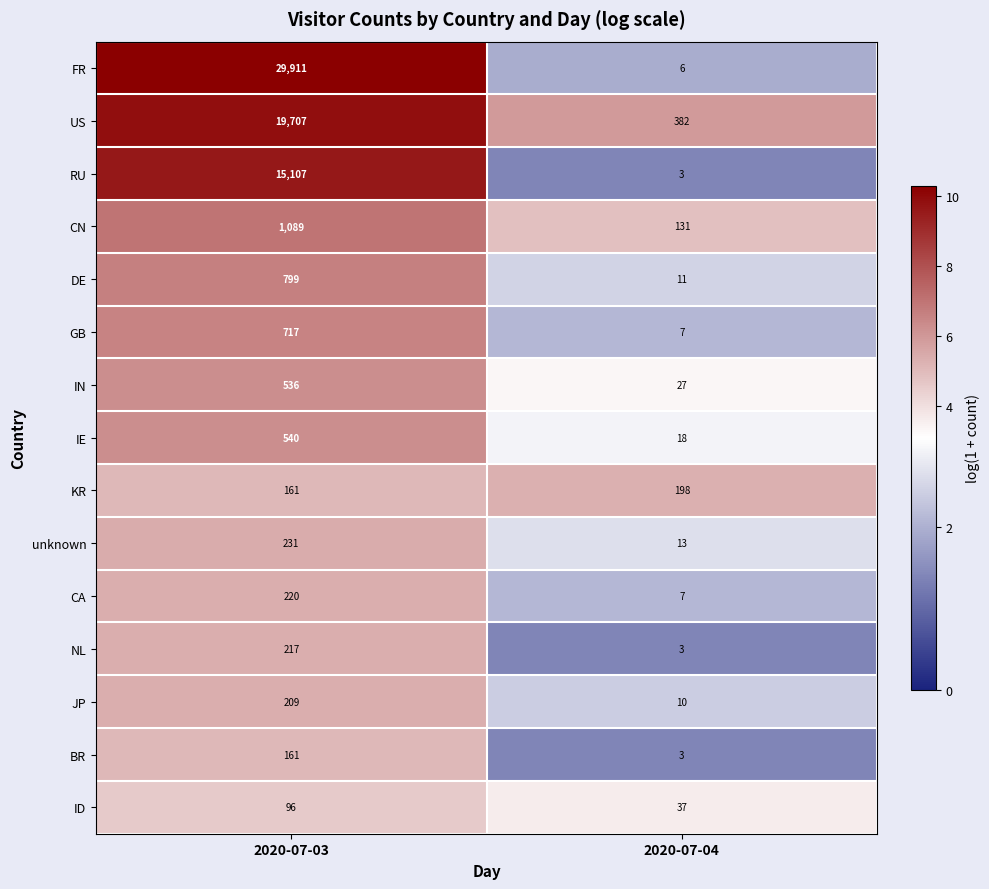

True or false: DE has a value of 11 at 2020-07-04.

True